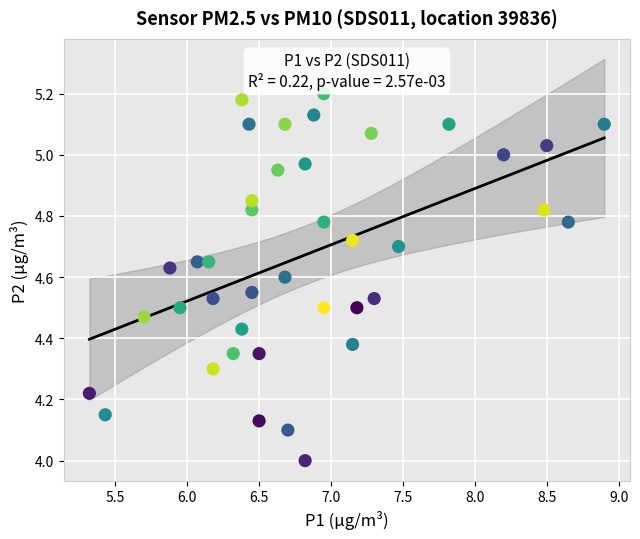

What is the range of Y values (max minus min)?

1.2